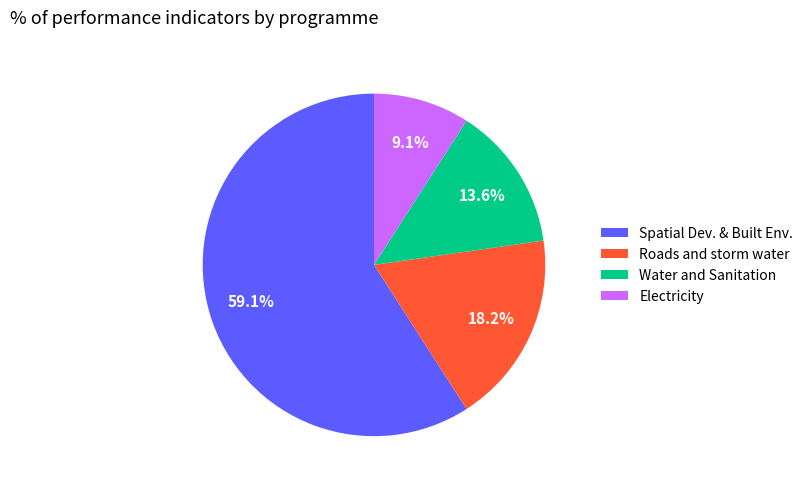

To the nearest percent, what portion does Electricity represent?

9%